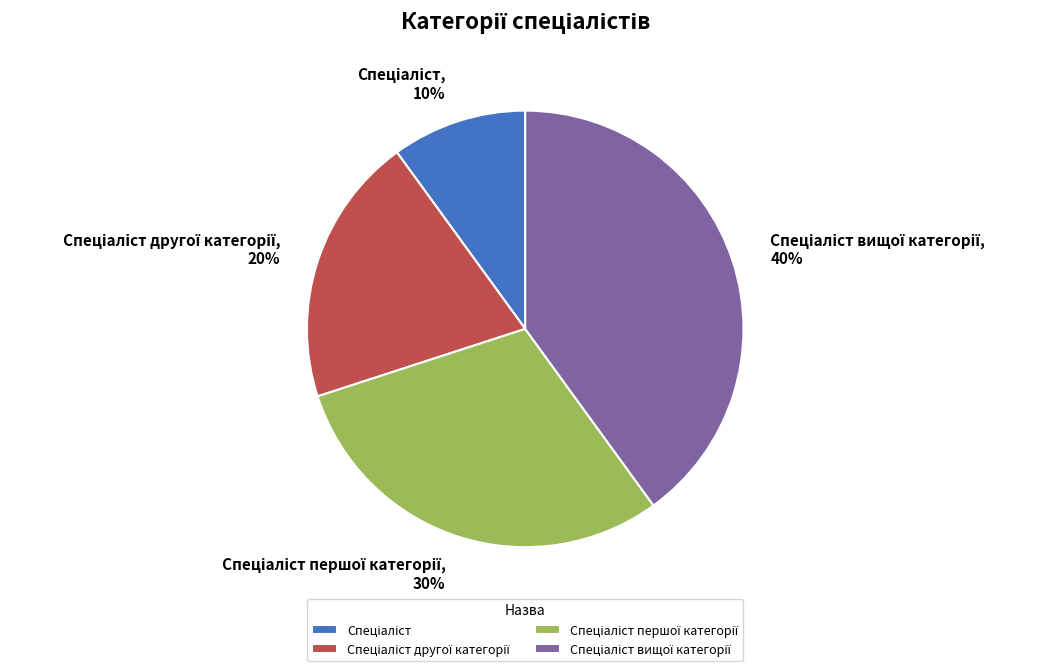

To the nearest percent, what is the difference between the largest and smallest slice percentages?

30%